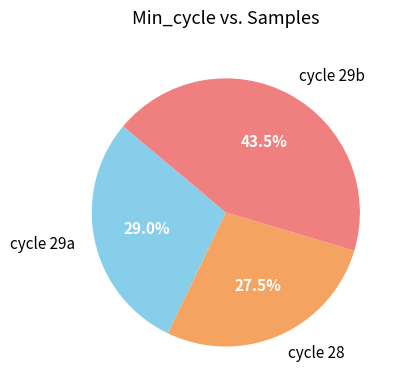

How many slices are in this pie chart?

3